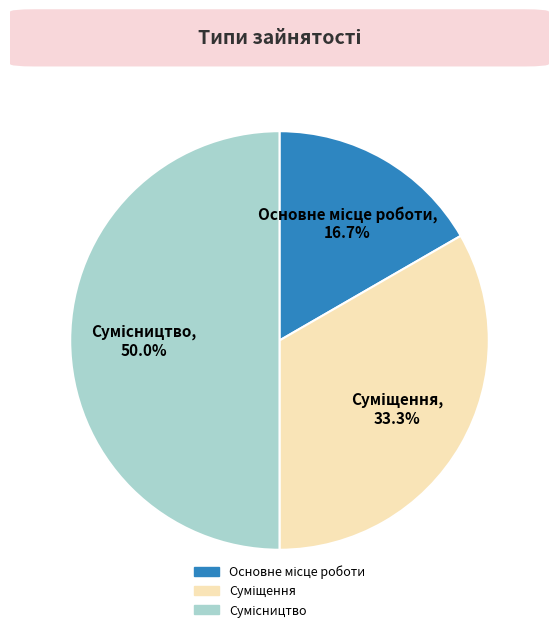

Is it true that Суміщення is 33% of the pie?

True